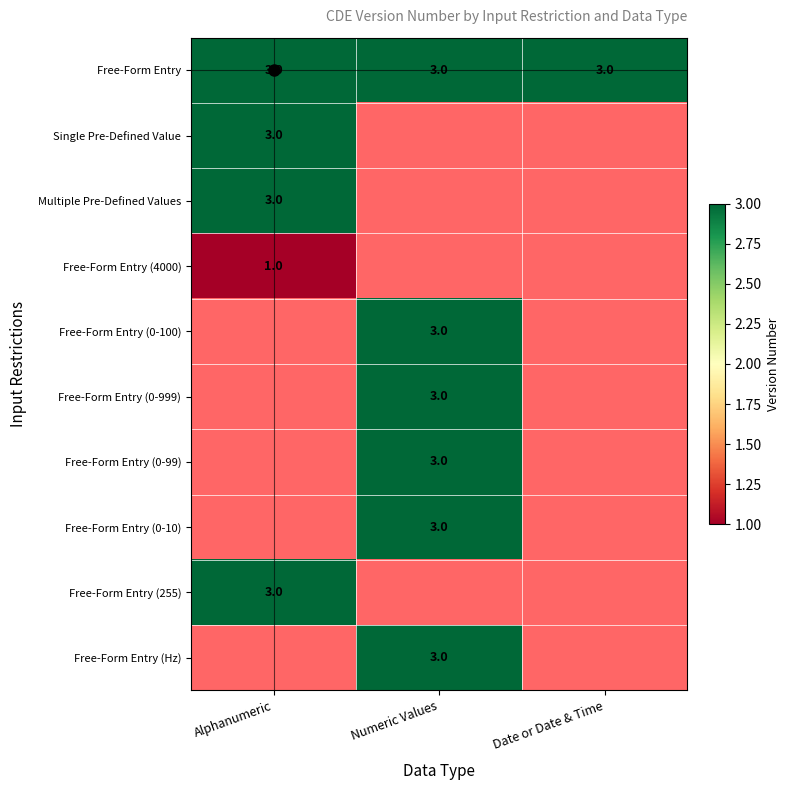

The value of Multiple Pre-Defined Values at Alphanumeric is 2. True or false?

False